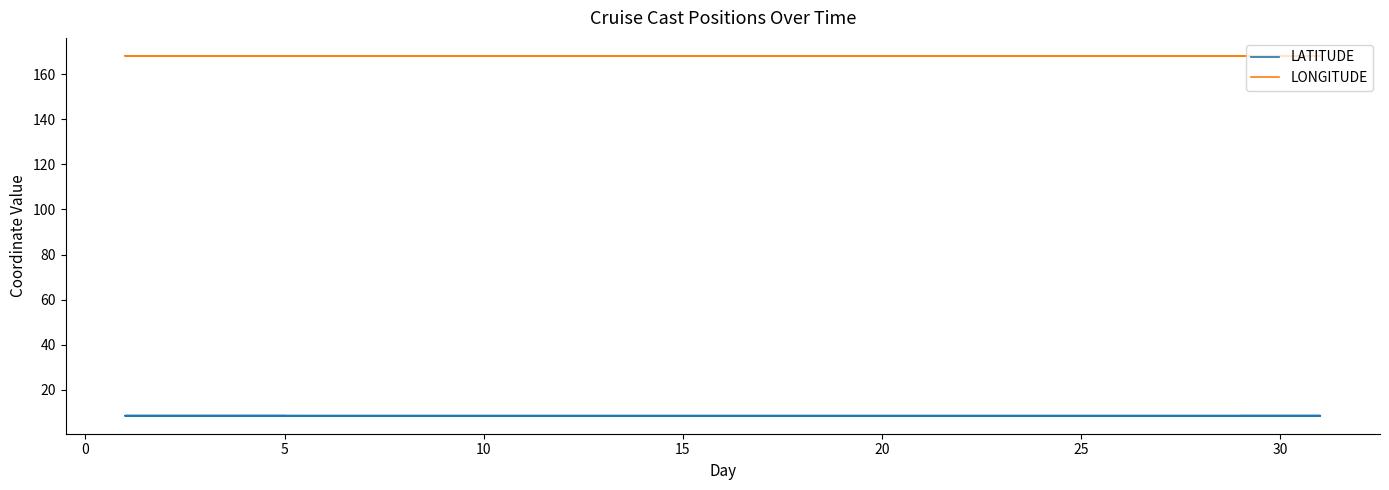

True or false: LATITUDE has more than 0 interior local peaks.

False